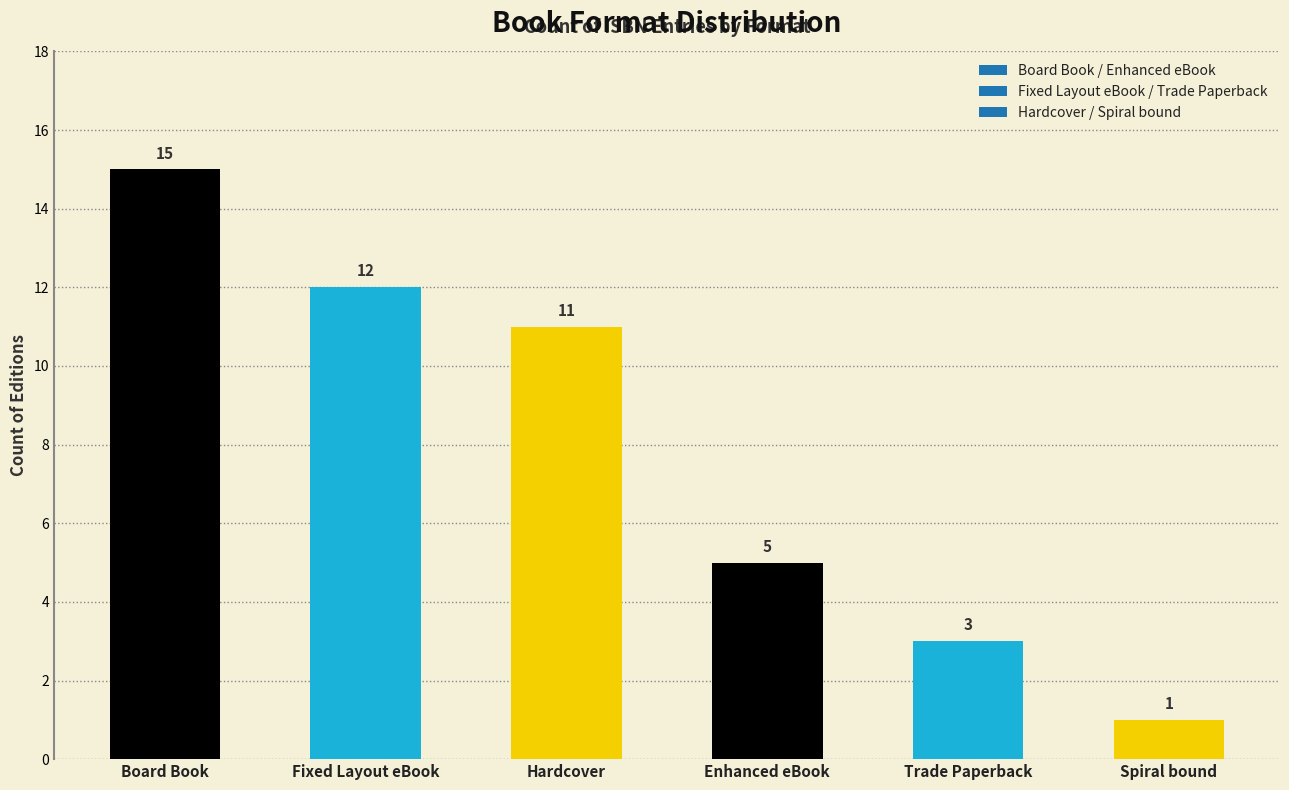

What is the minimum value shown in the chart?

1